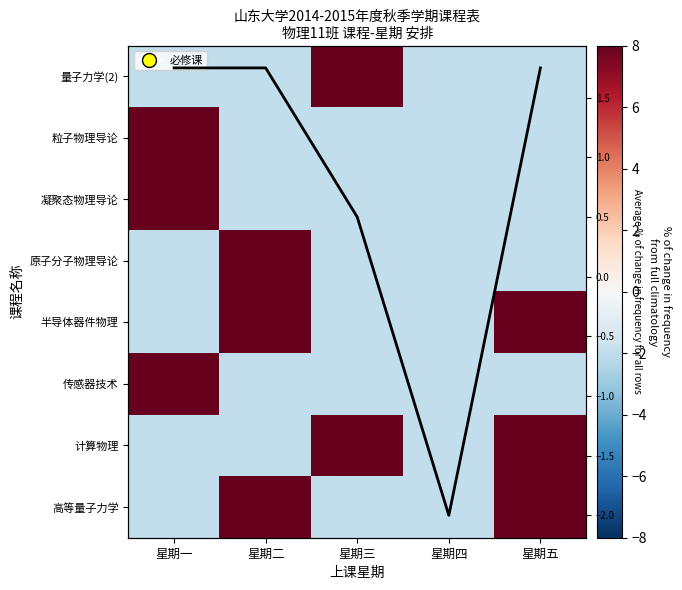

The 量子力学(2) series shows 8 at 星期三. True or false?

True